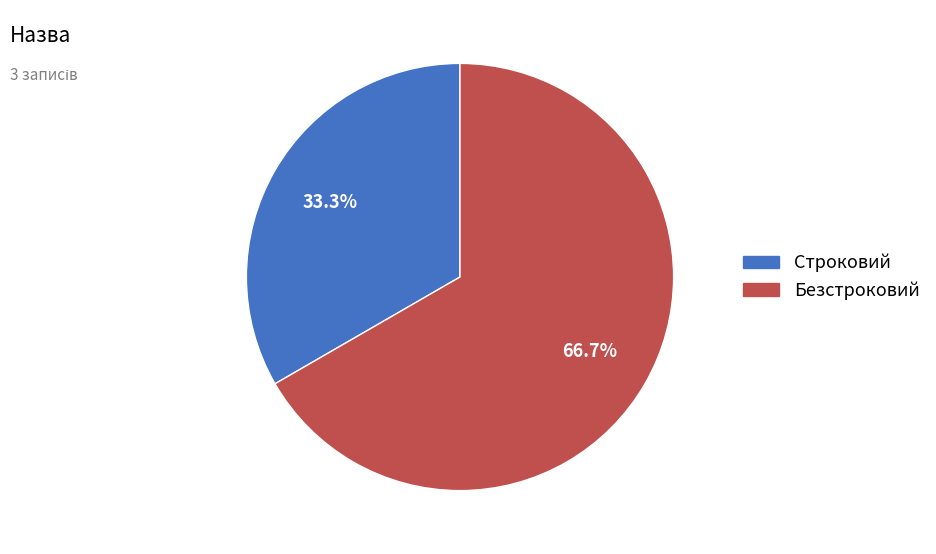

To the nearest percent, what is the difference between the largest and smallest slice percentages?

33%